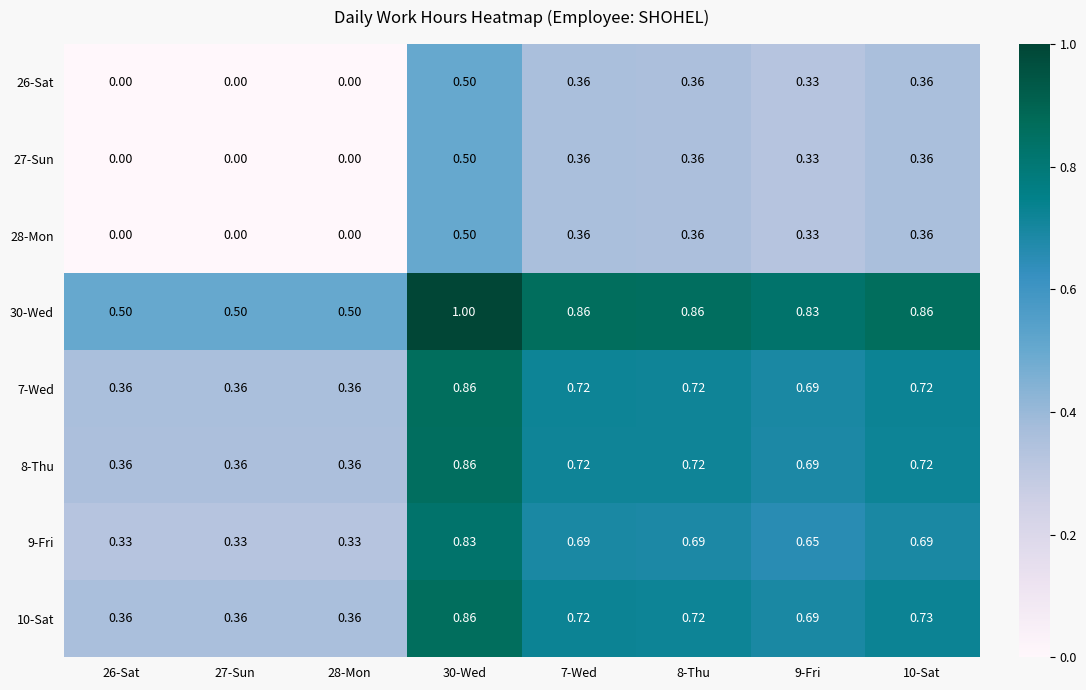

Is the value of 7-Wed at 28-Mon greater than the value of 28-Mon at 9-Fri?

Yes